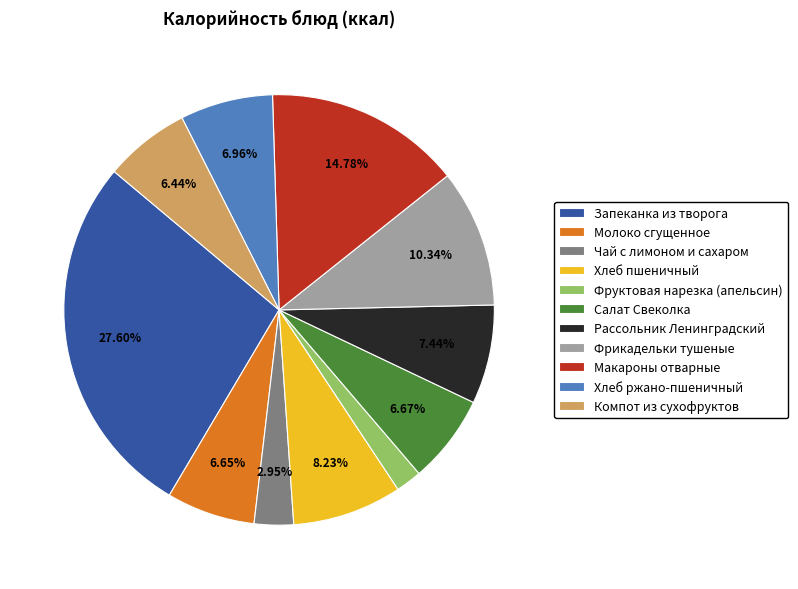

To the nearest percent, what is the difference between the Макароны отварные and Запеканка из творога slice percentages?

13%